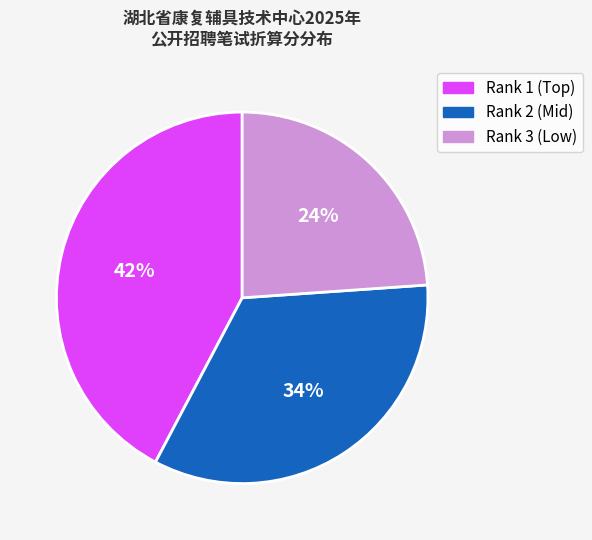

How many segments does this pie chart have?

3